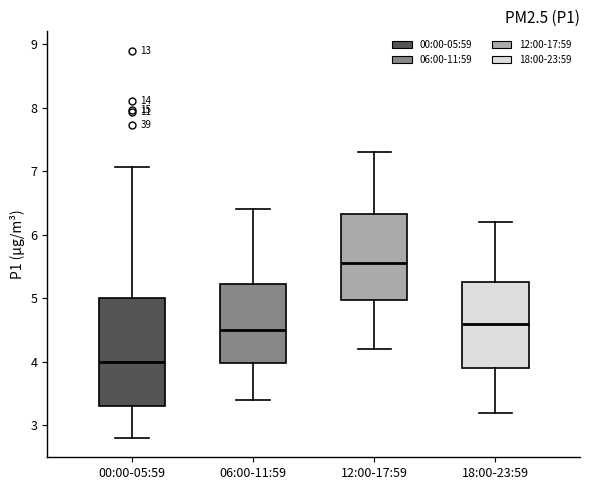

Where is the lower edge of the box for 06:00-11:59 on the y-axis? The values are not printed on the chart, so give them approximately, as read against the axis.

4.0